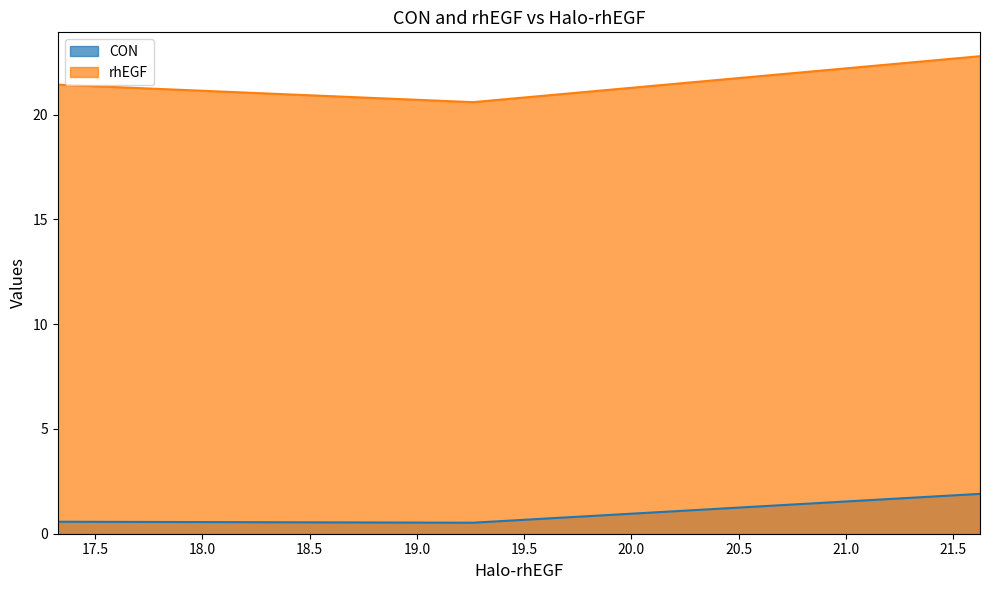

Which series has the largest total across all categories?

rhEGF